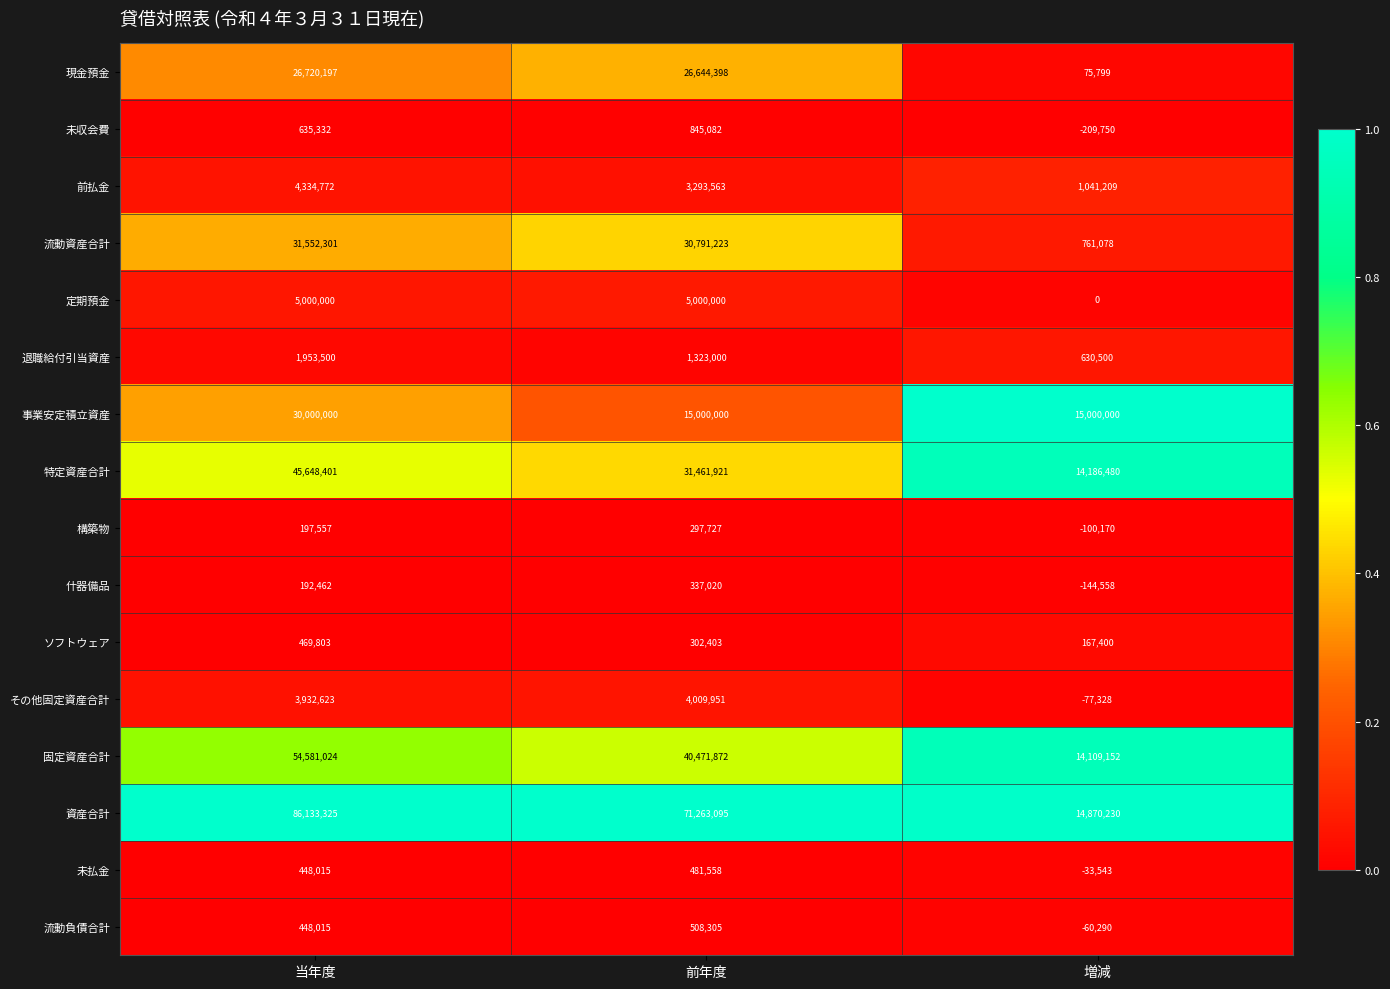

How many data points does each series have?

3